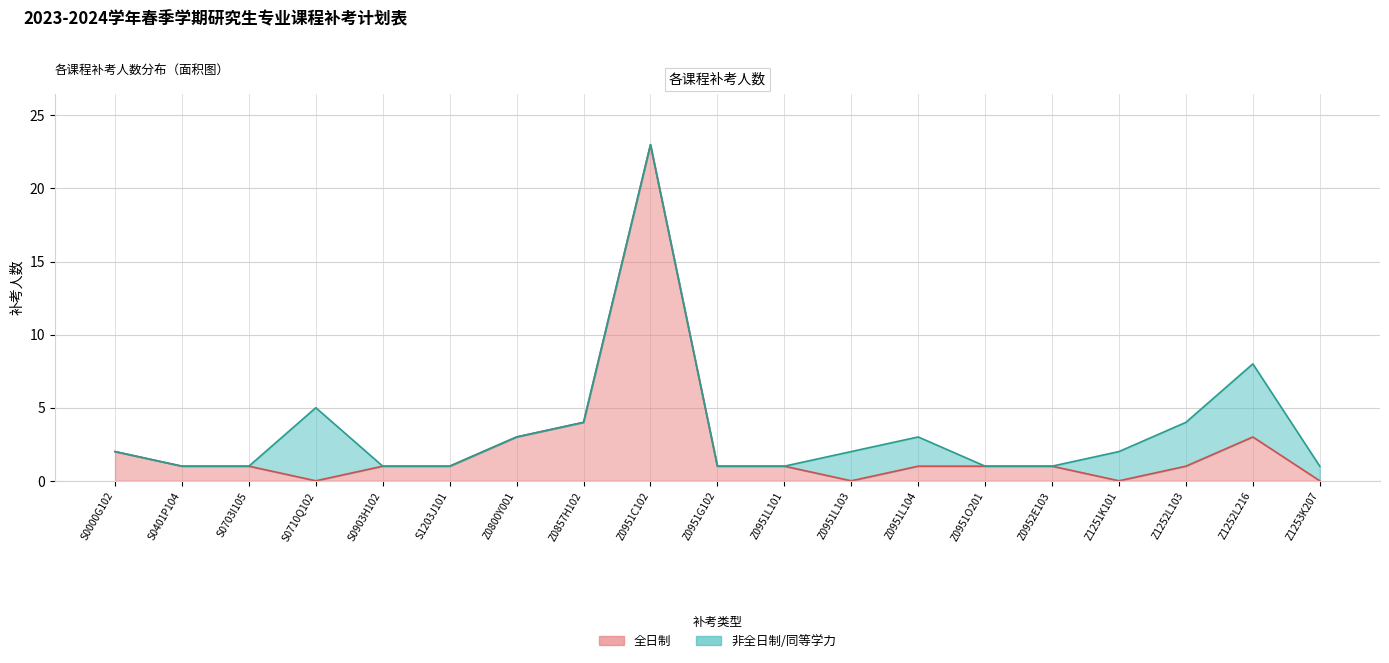

The value at S0703I105 is 0. True or false?

False